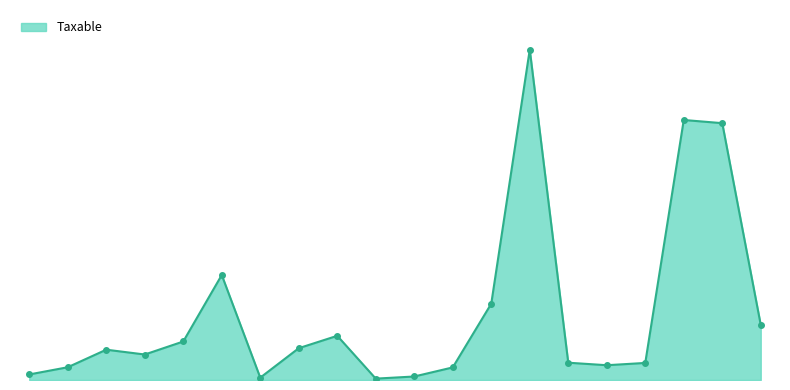

Is this an area chart (filled region under the line)?

Yes